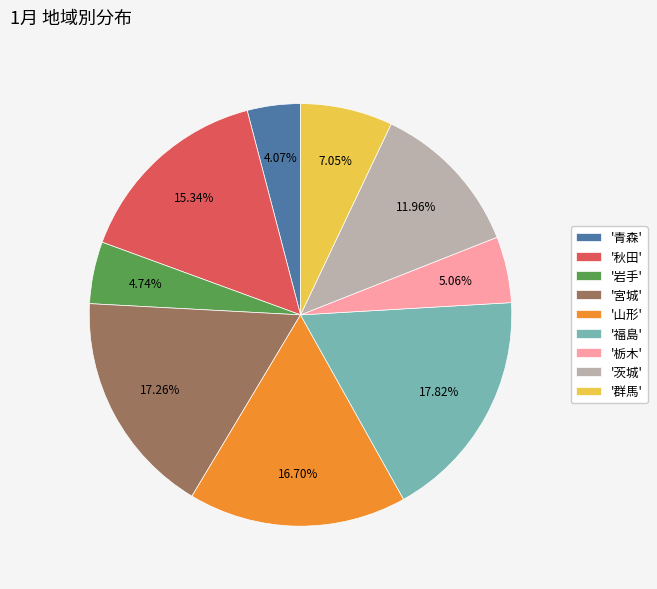

Approximately how many times larger is the value at '福島' compared to '群馬'?

2.5